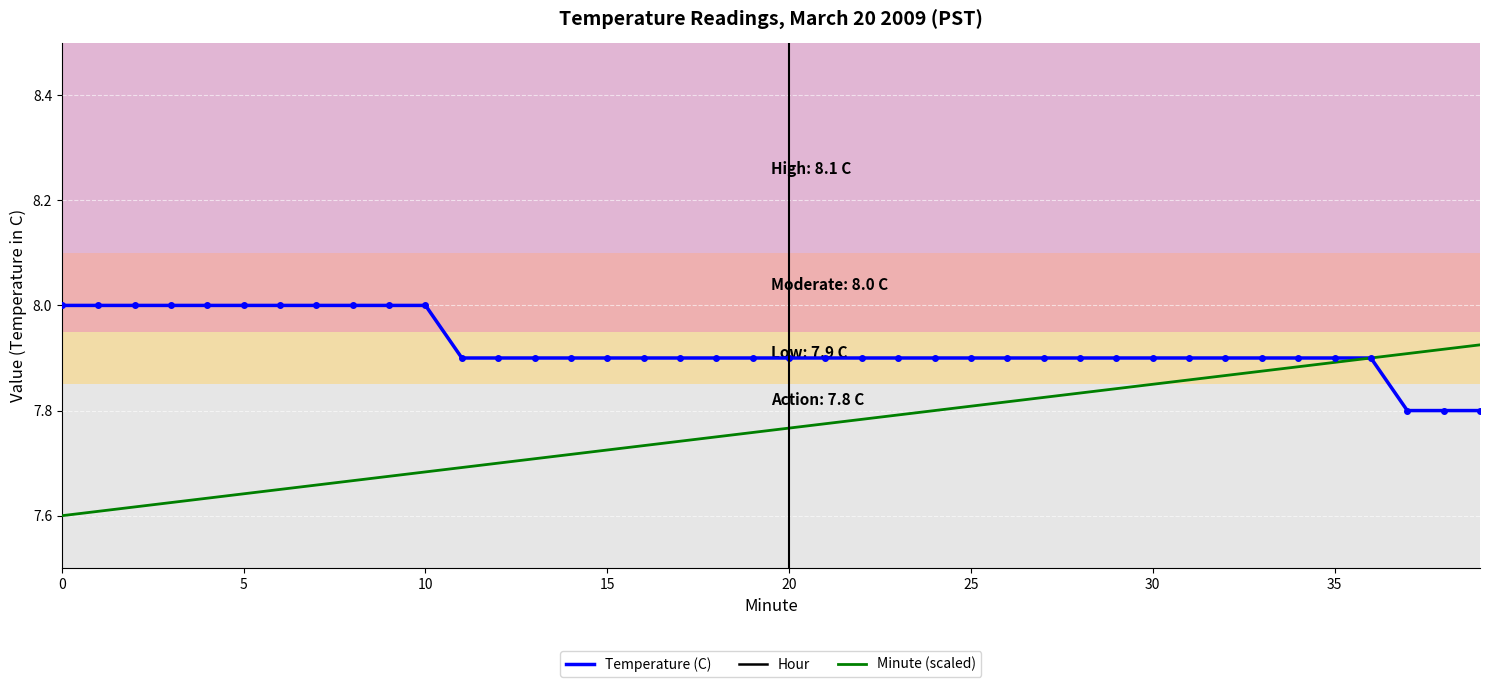

What is the sum of all Temperature (C) values?

316.8